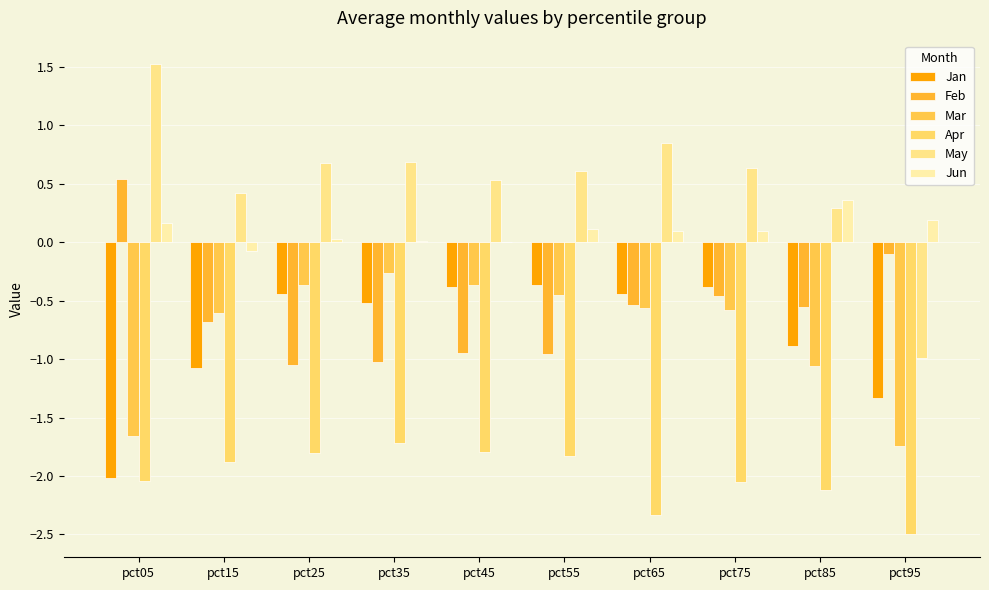

Is the value of Jan at pct75 greater than the value of Jun at pct35?

No